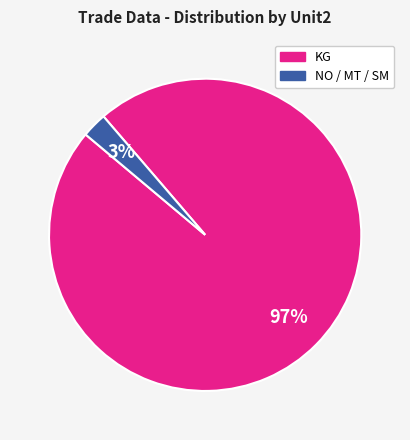

To the nearest percent, what is the average slice percentage?

50%